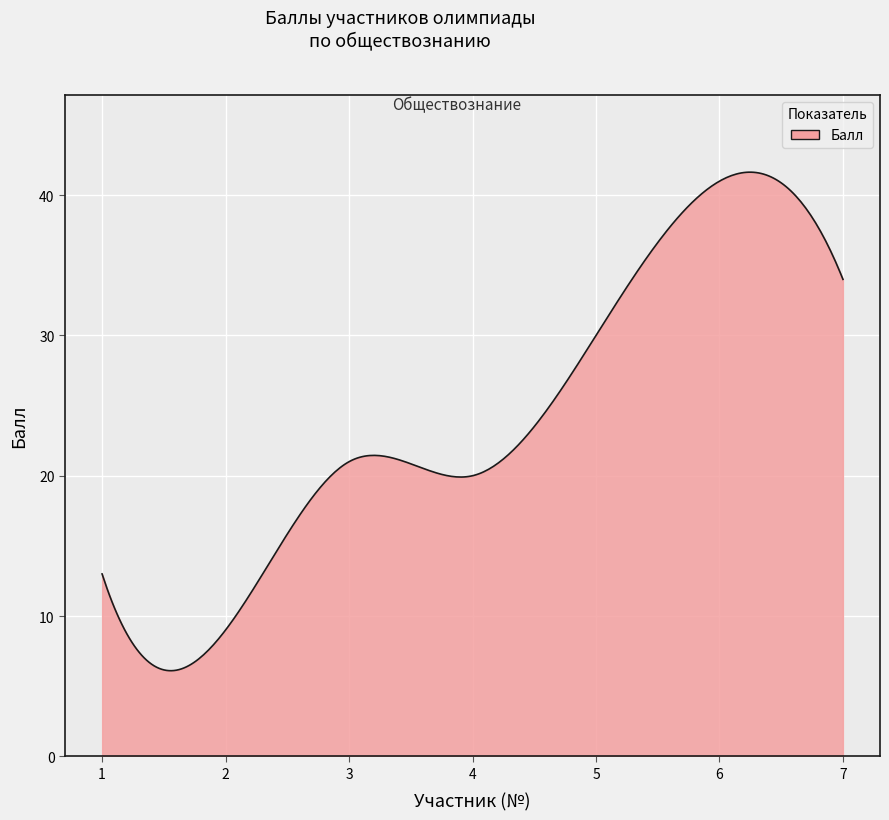

Does the chart have visible grid lines?

Yes